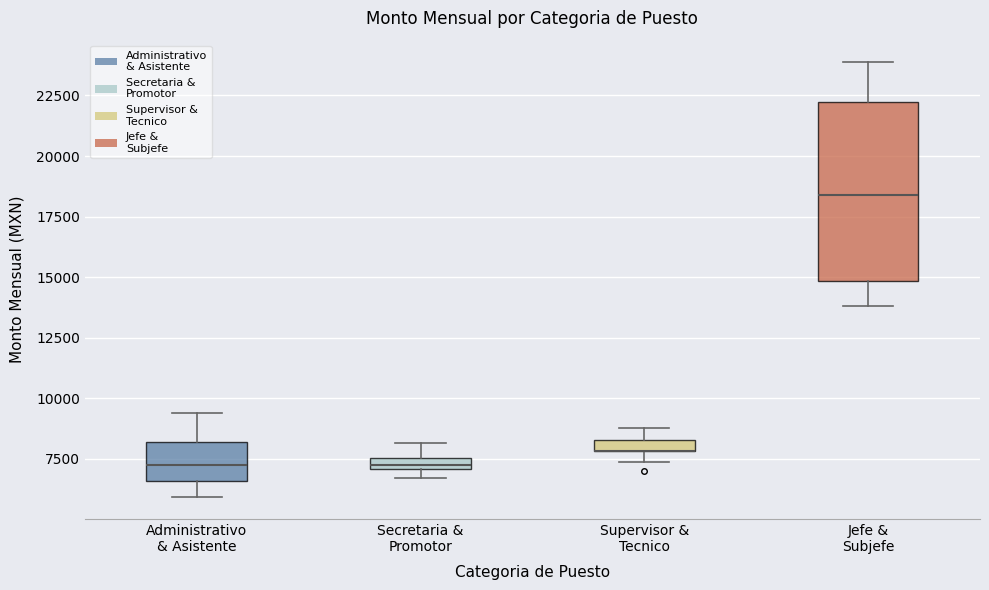

Where is the lower edge of the box for Secretaria & Promotor on the y-axis? The values are not printed on the chart, so give them approximately, as read against the axis.

7000